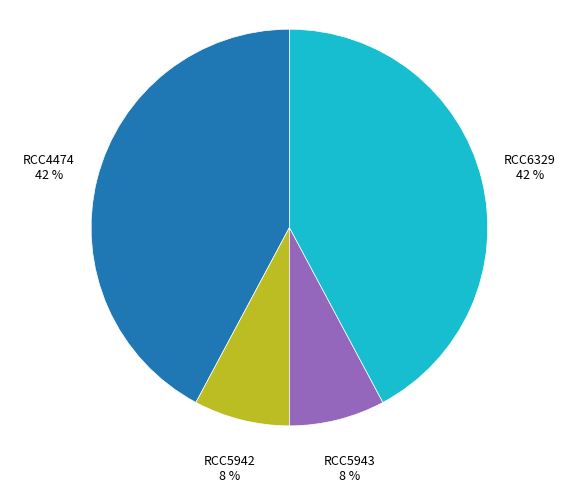

What percentage is the RCC6329 slice, to the nearest percent?

42%